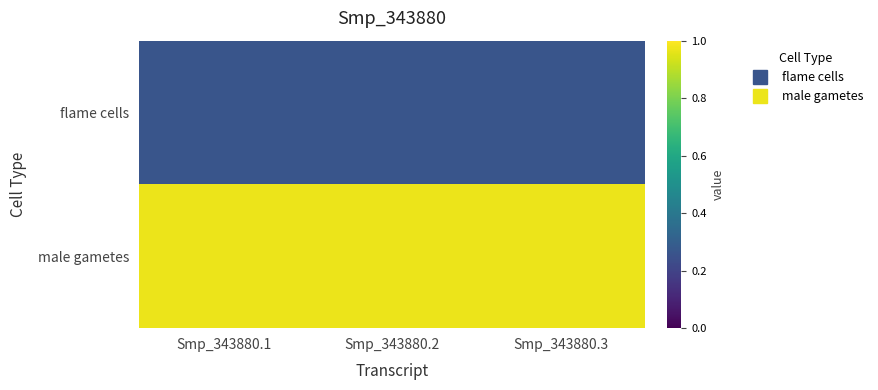

List the series in order of their peak value, highest first.

male gametes, flame cells